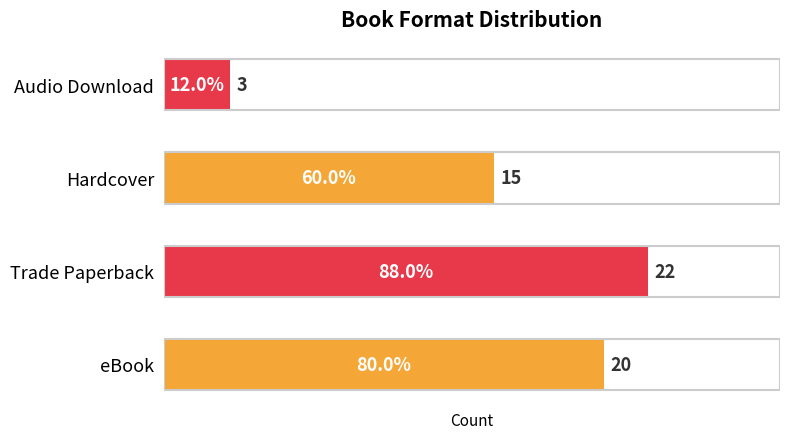

Between eBook and Audio Download, which is larger?

eBook